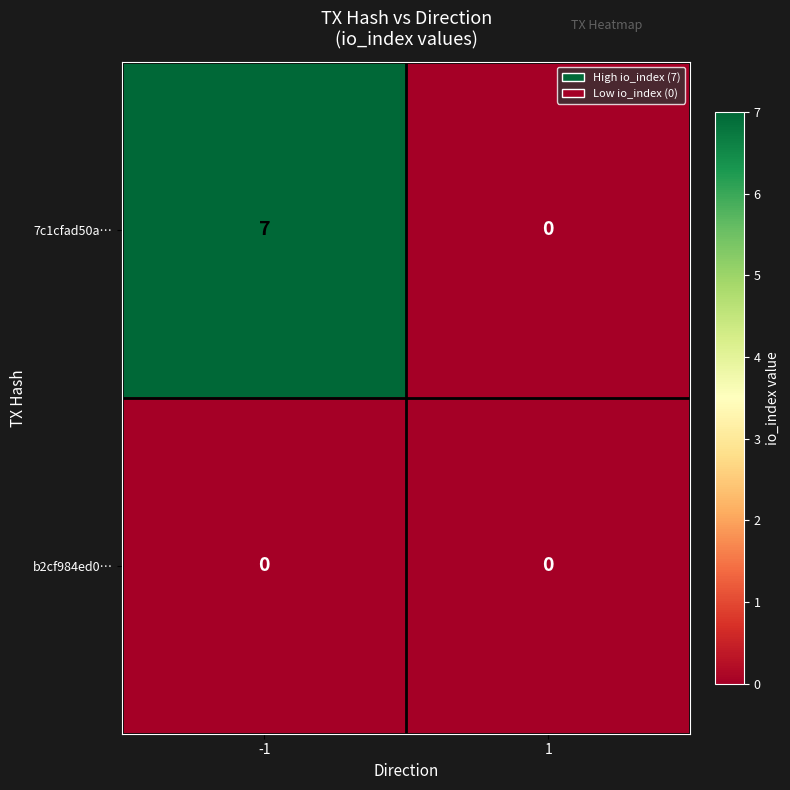

True or false: b2cf984ed0… has a value of 0 at 1.

True